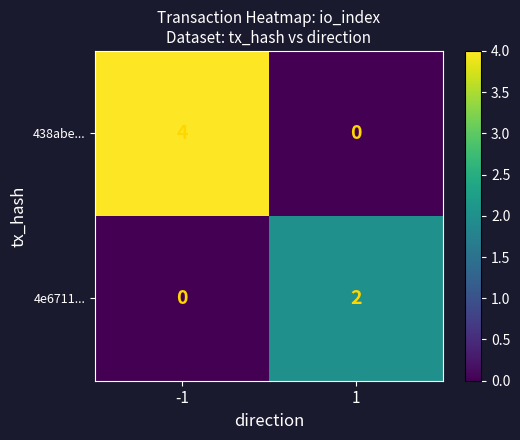

What is the sum of the 438abe... values at -1 and 1?

4